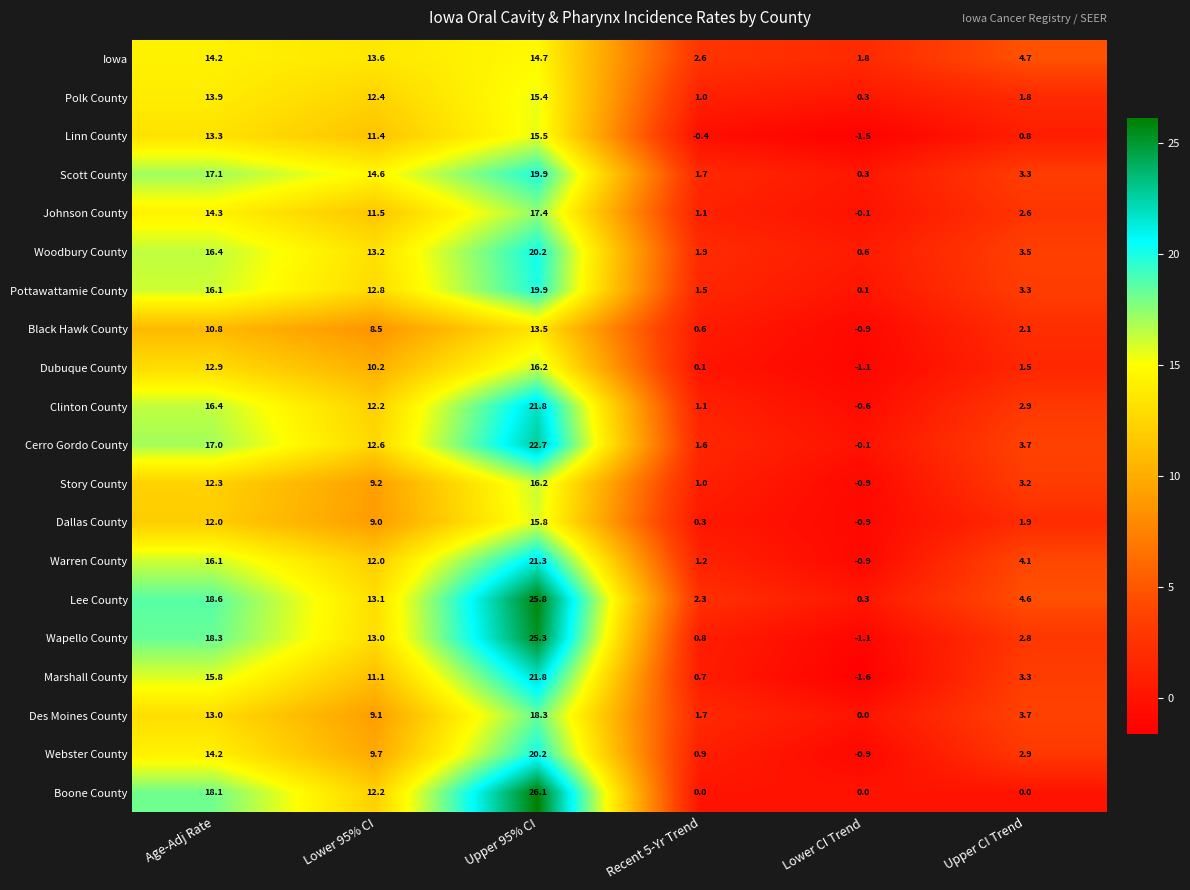

What is the difference between the Iowa values at Recent 5-Yr Trend and Upper 95% CI?

12.1